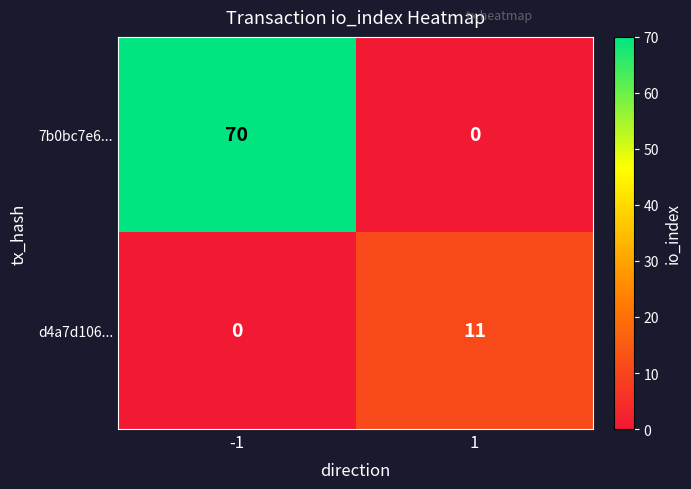

How many categories are shown in the chart?

2